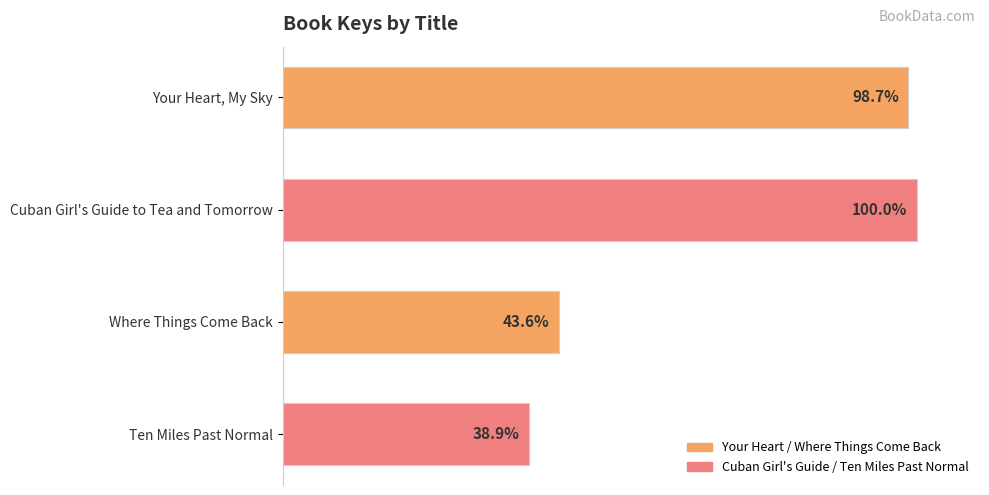

What is the label of the 3rd bar from the bottom?

Cuban Girl's Guide to Tea and Tomorrow